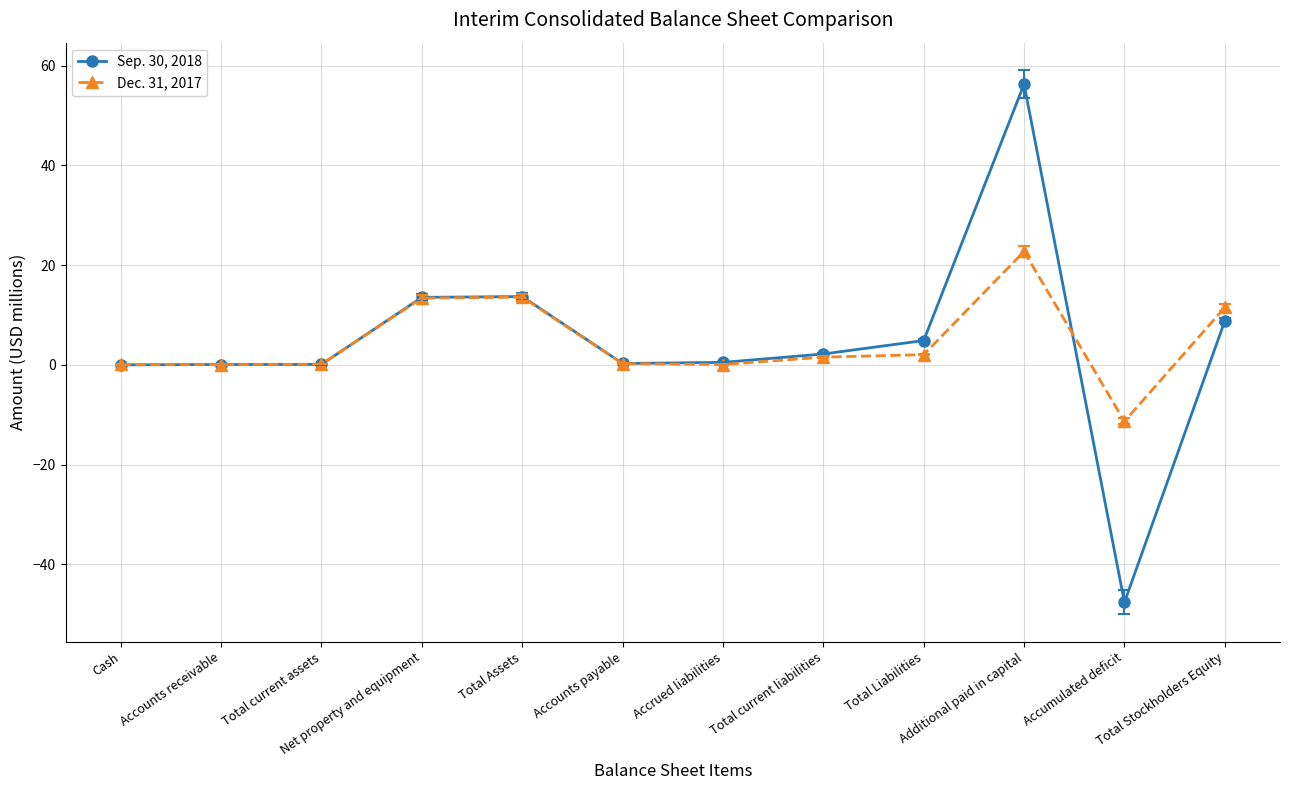

True or false: Sep. 30, 2018 has a value of -75.8 at Accumulated deficit.

False